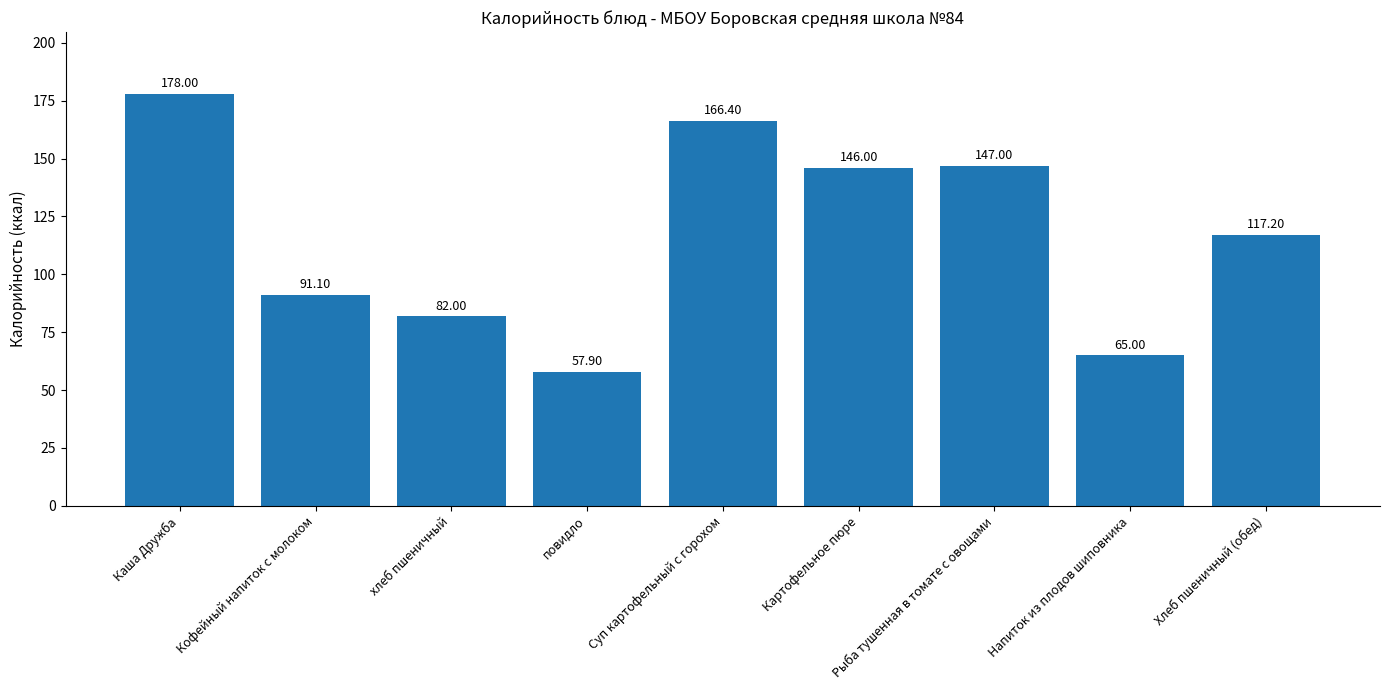

Count the number of data series in this chart.

1